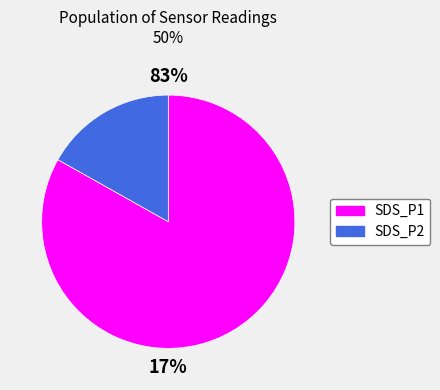

Is SDS_P2 the majority of the pie?

No